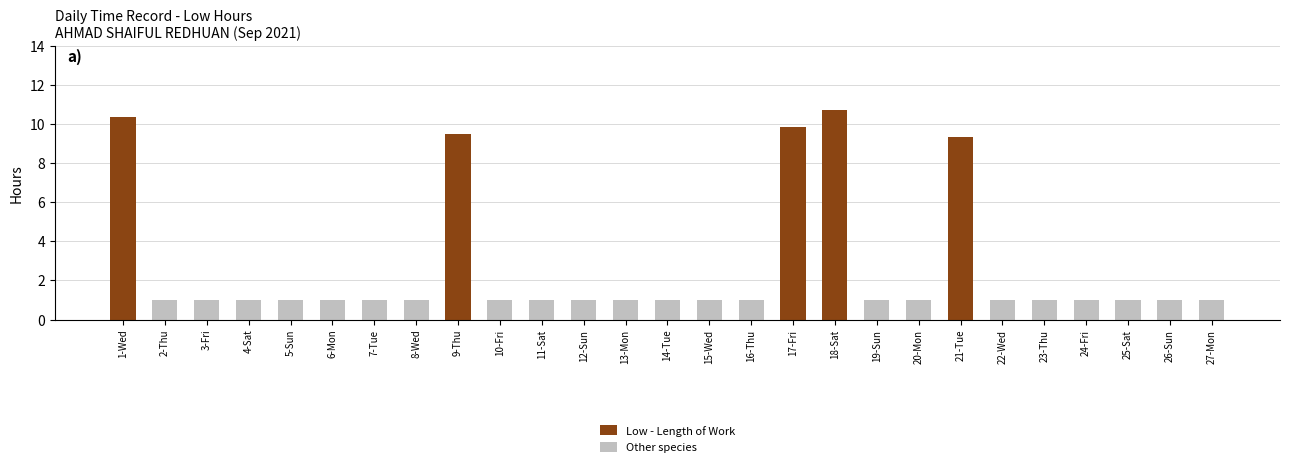

List the labels in order of Low - Length of Work value, smallest first.

2-Thu, 3-Fri, 4-Sat, 5-Sun, 6-Mon, 7-Tue, 8-Wed, 10-Fri, 11-Sat, 12-Sun, 13-Mon, 14-Tue, 15-Wed, 16-Thu, 19-Sun, 20-Mon, 22-Wed, 23-Thu, 24-Fri, 25-Sat, 26-Sun, 27-Mon, 21-Tue, 9-Thu, 17-Fri, 1-Wed, 18-Sat